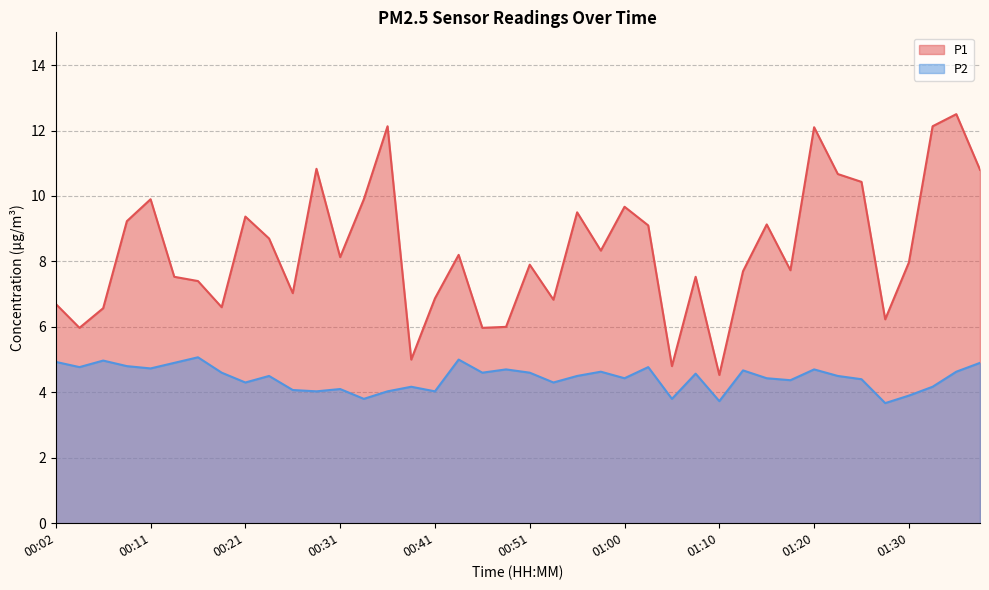

What is the value of the P1 point at the 6th from the left?

7.5